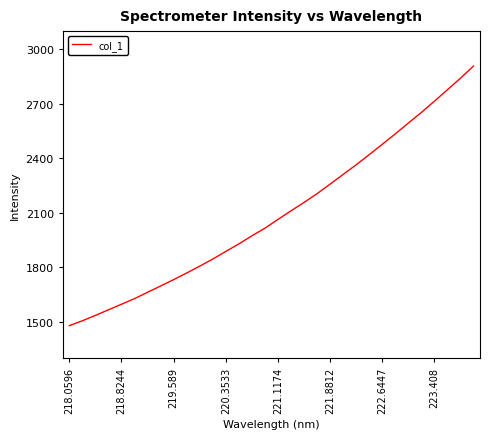

What is the difference between the maximum and minimum values?

1429.1